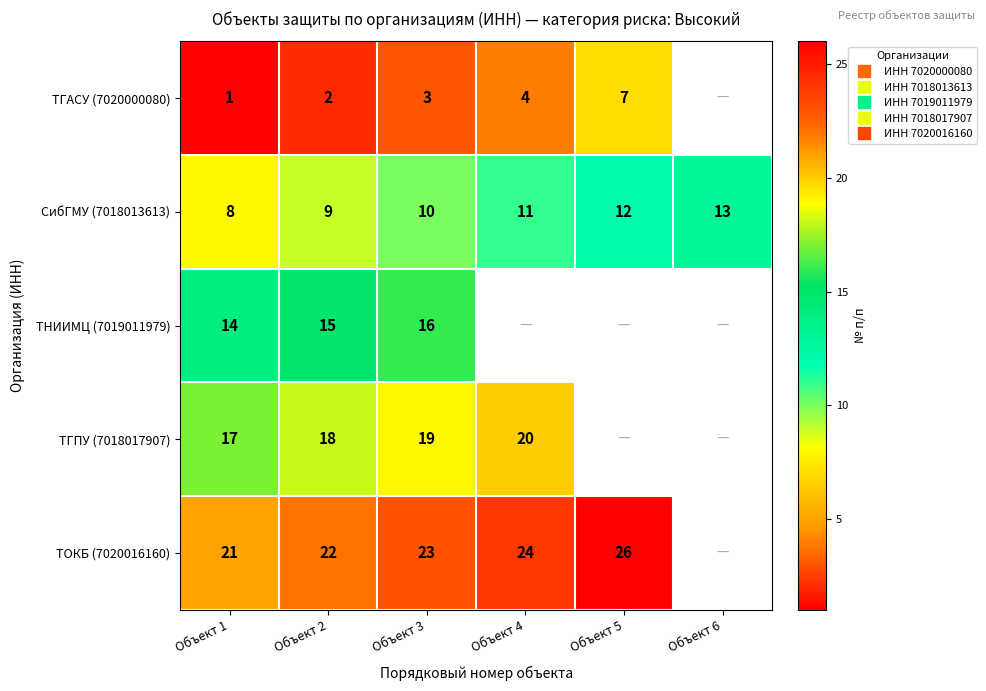

Between Объект 2 and Объект 5, which series saw the biggest shift?

ТГАСУ (7020000080)